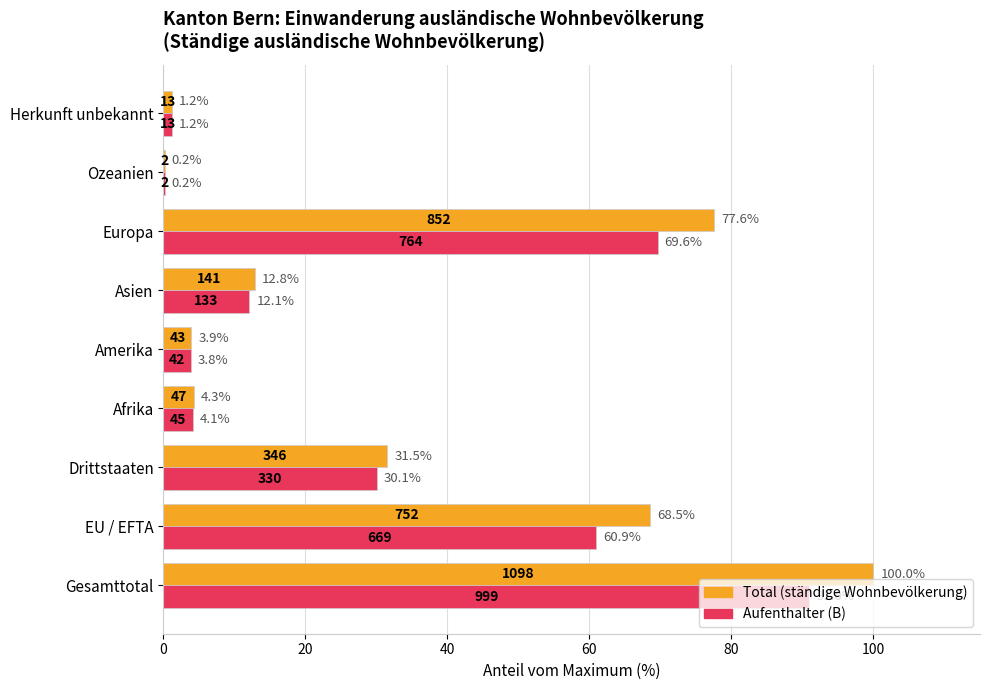

Between EU / EFTA and Europa, which series saw the biggest shift?

Total (ständige Wohnbevölkerung)